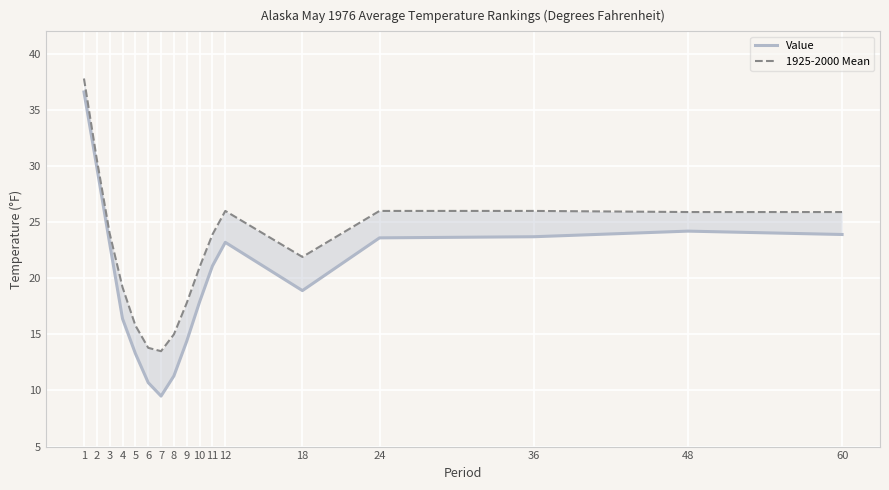

How many interior local valleys does the Value series have?

2